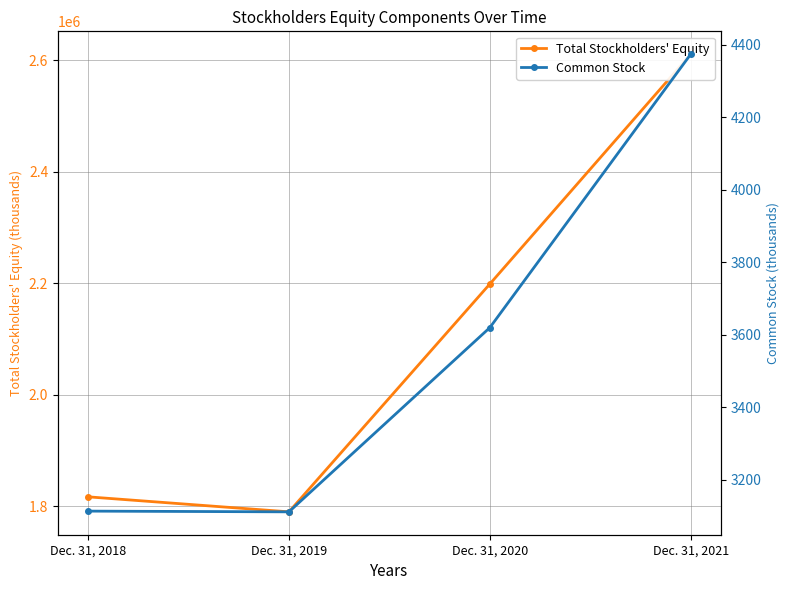

The value of Common Stock at Dec. 31, 2021 is 7862. True or false?

False